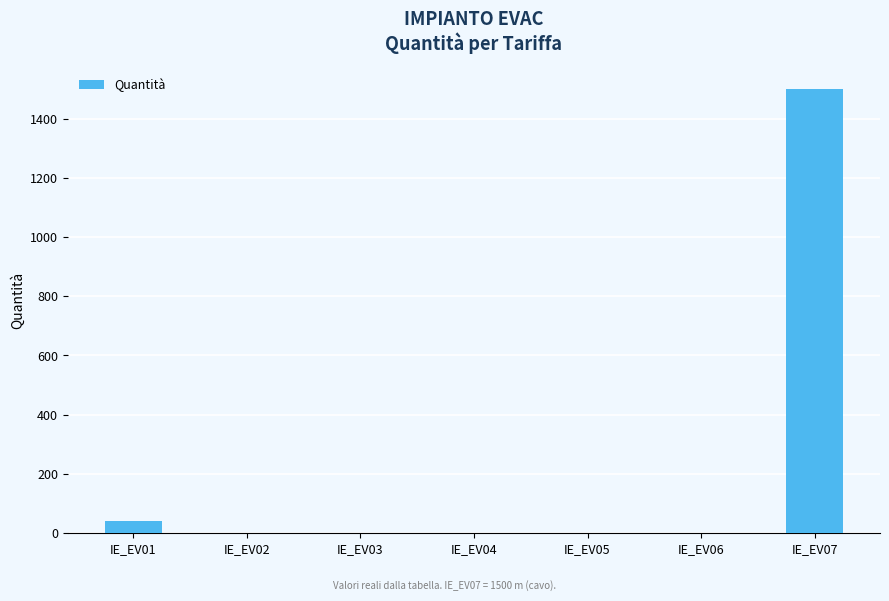

What is the greatest value displayed?

1500